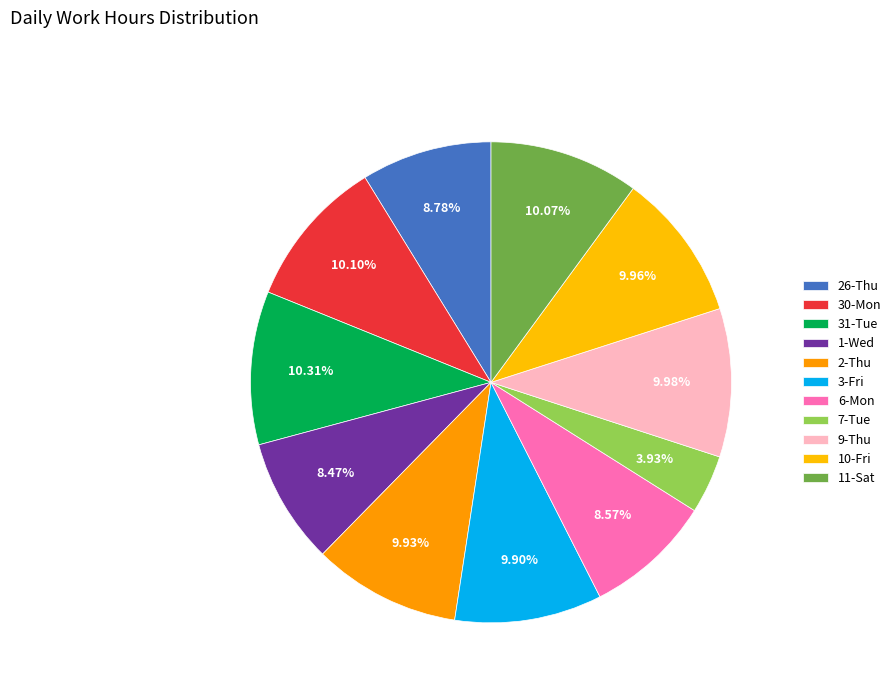

To the nearest percent, what portion does 11-Sat represent?

10%